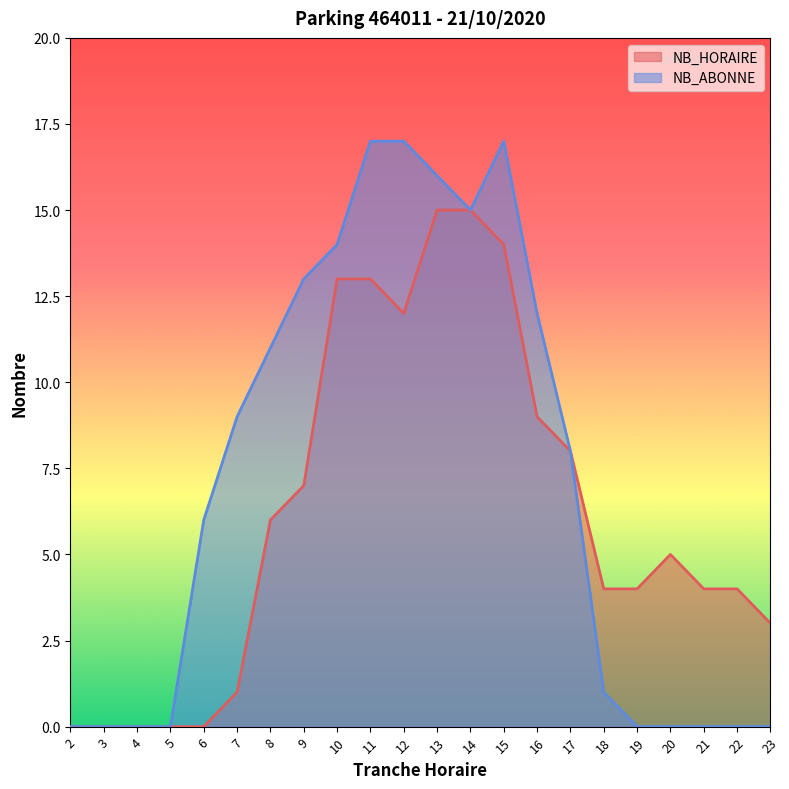

Reading left to right, extract all data points from this chart.

NB_HORAIRE: 0	0	0	0	0	1	6	7	13	13	12	15	15	14	9	8	4	4	5	4	4	3
NB_ABONNE: 0	0	0	0	6	9	11	13	14	17	17	16	15	17	12	8	1	0	0	0	0	0